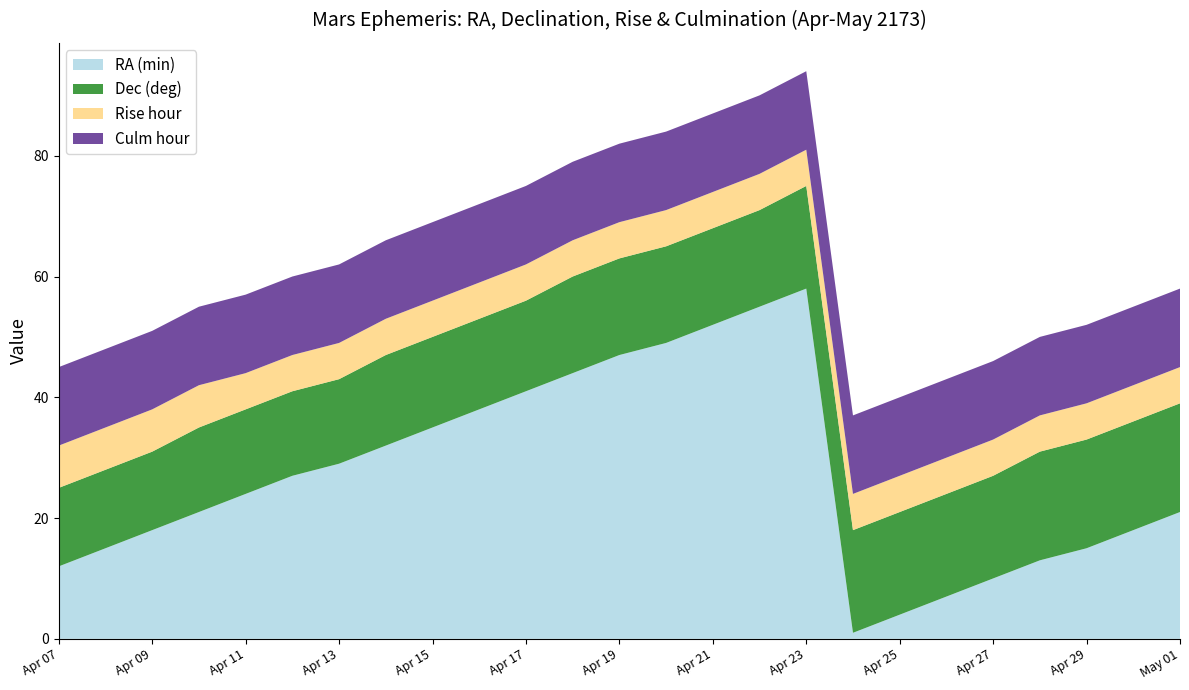

Reading left to right, extract all data points from this chart.

RA (min): Apr 07=12	Apr 08=15	Apr 09=18	Apr 10=21	Apr 11=24	Apr 12=27	Apr 13=29	Apr 14=32	Apr 15=35	Apr 16=38	Apr 17=41	Apr 18=44	Apr 19=47	Apr 20=49	Apr 21=52	Apr 22=55	Apr 23=58	Apr 24=1	Apr 25=4	Apr 26=7	Apr 27=10	Apr 28=13	Apr 29=15	Apr 30=18	May 01=21
Dec (deg): Apr 07=13	Apr 08=13	Apr 09=13	Apr 10=14	Apr 11=14	Apr 12=14	Apr 13=14	Apr 14=15	Apr 15=15	Apr 16=15	Apr 17=15	Apr 18=16	Apr 19=16	Apr 20=16	Apr 21=16	Apr 22=16	Apr 23=17	Apr 24=17	Apr 25=17	Apr 26=17	Apr 27=17	Apr 28=18	Apr 29=18	Apr 30=18	May 01=18
Rise hour: Apr 07=7	Apr 08=7	Apr 09=7	Apr 10=7	Apr 11=6	Apr 12=6	Apr 13=6	Apr 14=6	Apr 15=6	Apr 16=6	Apr 17=6	Apr 18=6	Apr 19=6	Apr 20=6	Apr 21=6	Apr 22=6	Apr 23=6	Apr 24=6	Apr 25=6	Apr 26=6	Apr 27=6	Apr 28=6	Apr 29=6	Apr 30=6	May 01=6
Culm hour: Apr 07=13	Apr 08=13	Apr 09=13	Apr 10=13	Apr 11=13	Apr 12=13	Apr 13=13	Apr 14=13	Apr 15=13	Apr 16=13	Apr 17=13	Apr 18=13	Apr 19=13	Apr 20=13	Apr 21=13	Apr 22=13	Apr 23=13	Apr 24=13	Apr 25=13	Apr 26=13	Apr 27=13	Apr 28=13	Apr 29=13	Apr 30=13	May 01=13